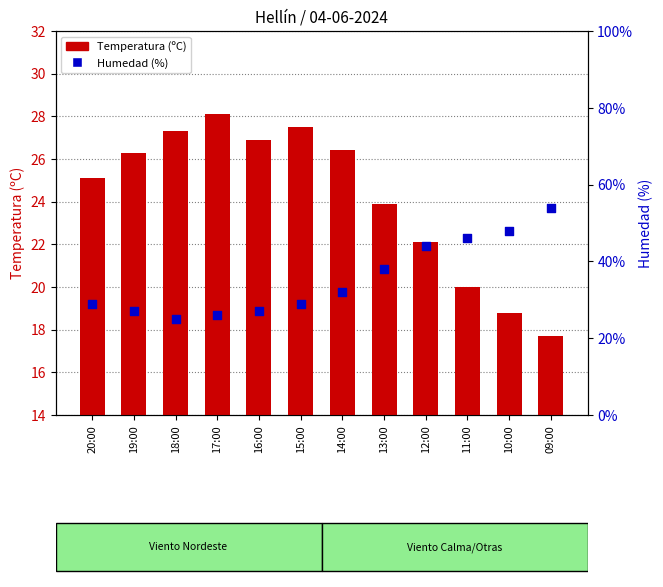

Which series contains the lowest Y value?

Temperatura (ºC)